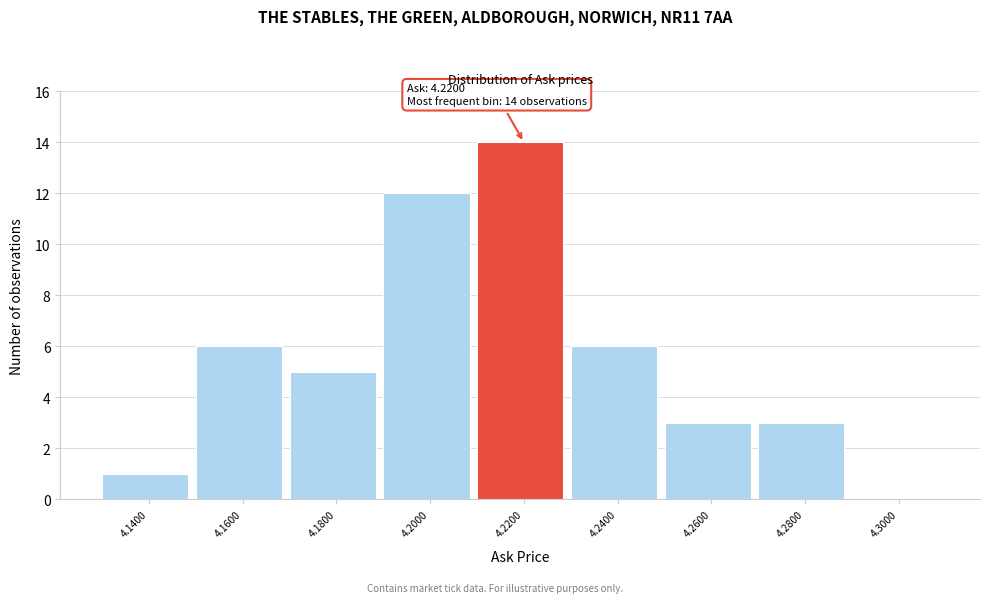

Reading left to right, list all the values displayed in this chart.

4.1400=1	4.1600=6	4.1800=5	4.2000=12	4.2200=14	4.2400=6	4.2600=3	4.2800=3	4.3000=0